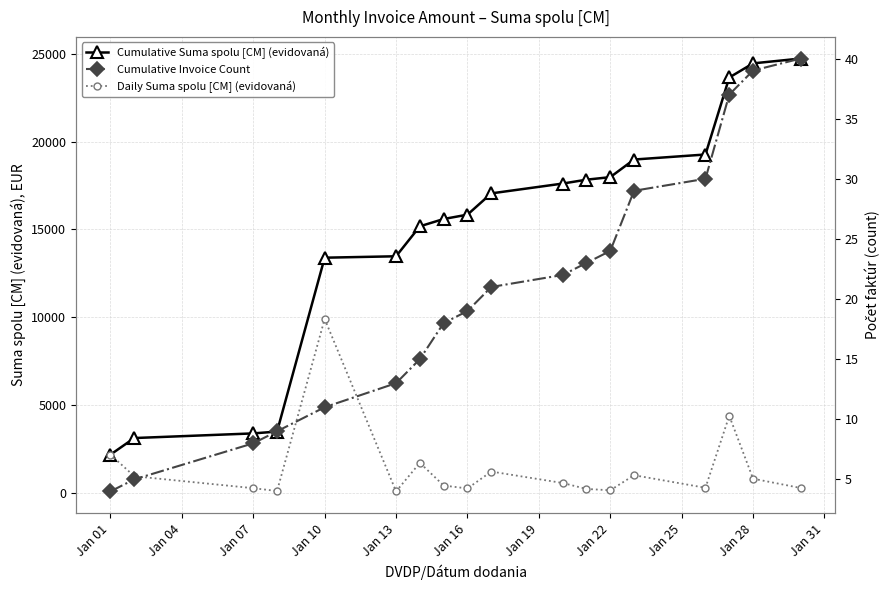

True or false: Daily Suma spolu [CM] (evidovaná) has a value of 121.4 at Jan 13.

False